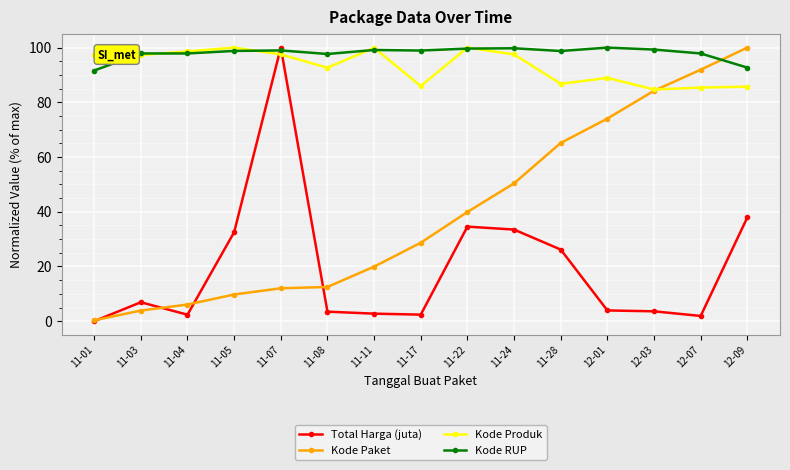

What is the difference between the maximum and second lowest values in the Kode Produk series?

14.6